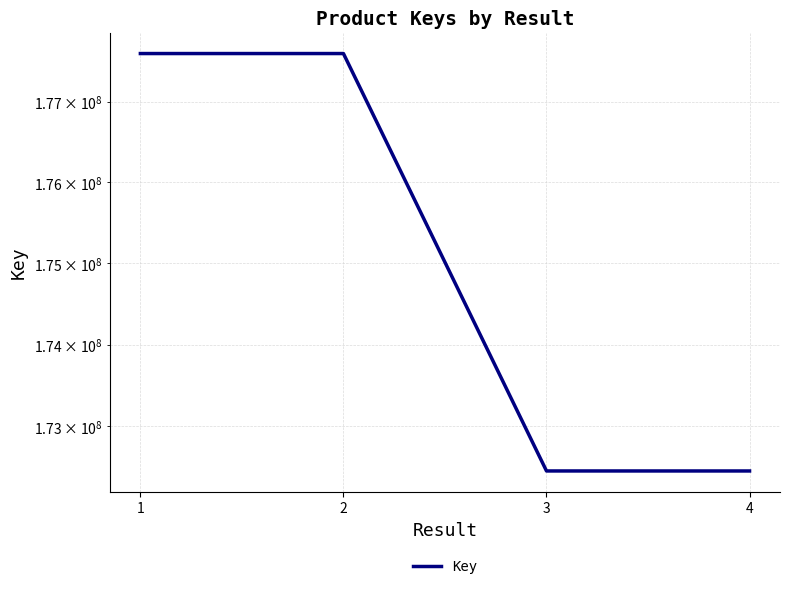

Where is the first local maximum?

2